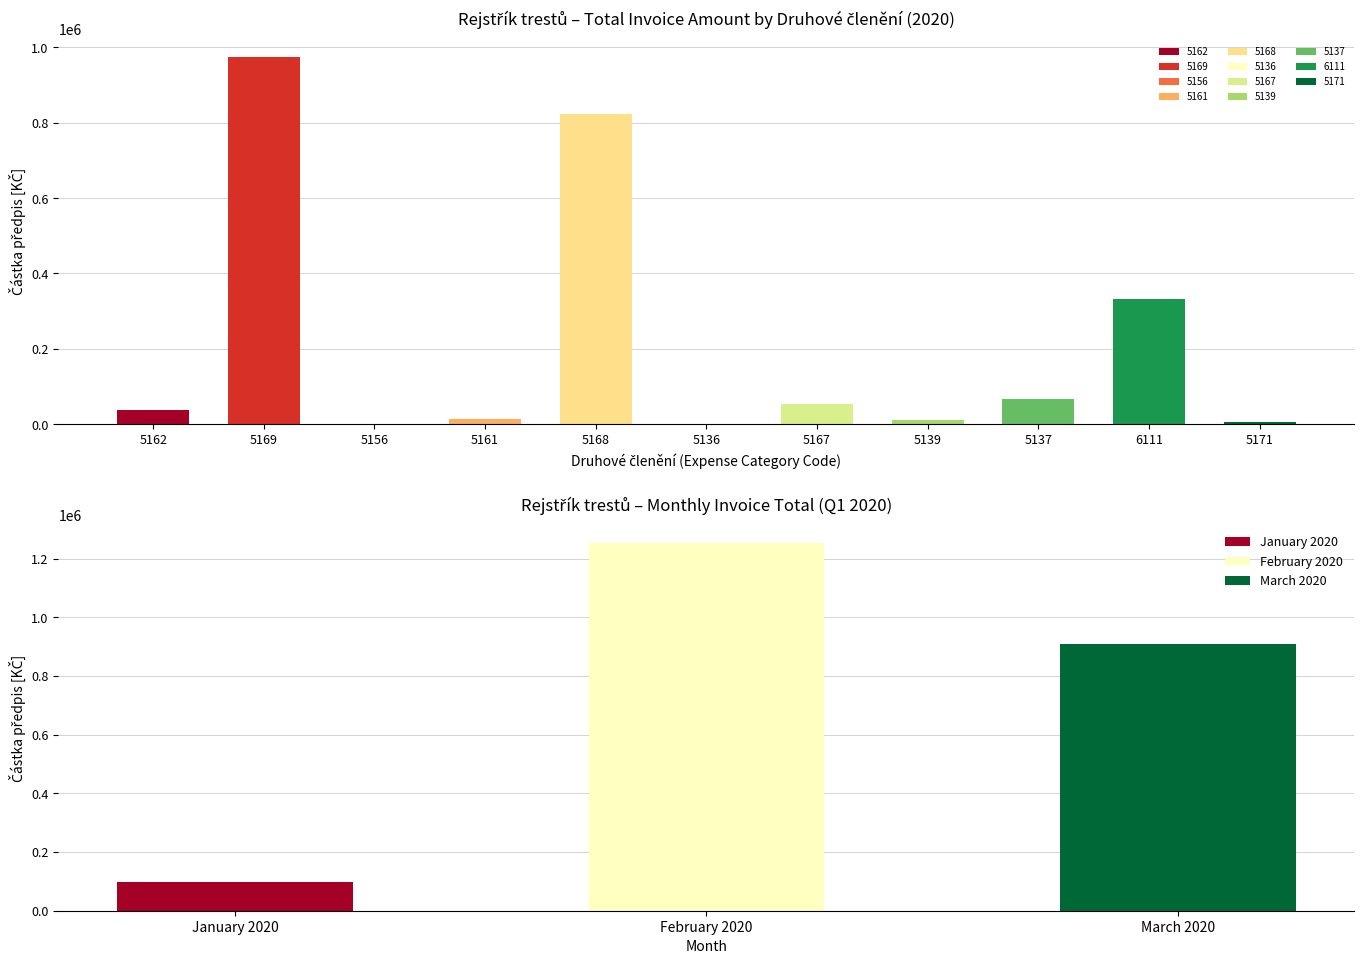

What is the difference between the maximum and minimum values?

974639.6